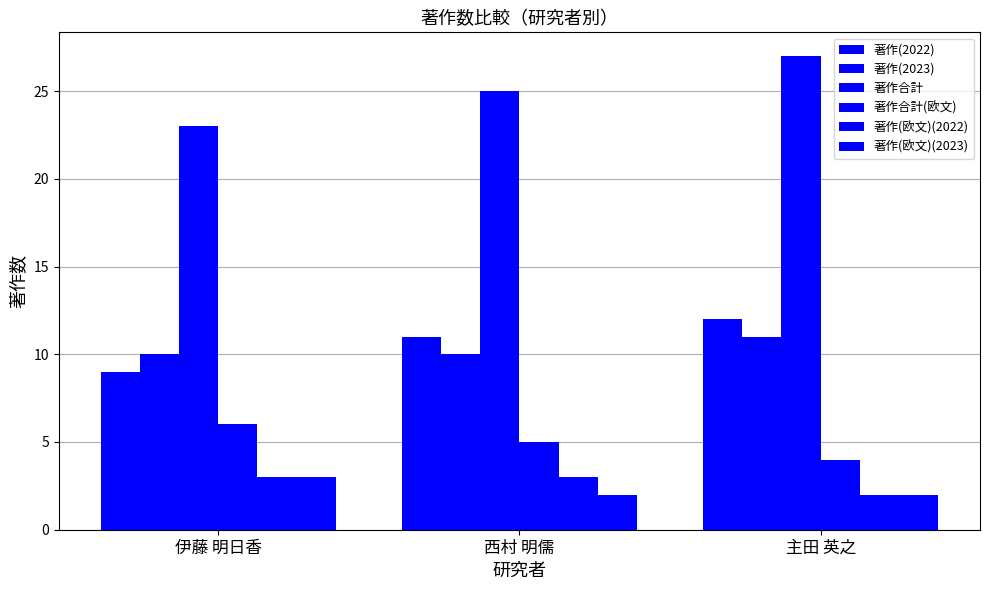

How many data points in 著作合計(欧文) are less than 5?

1